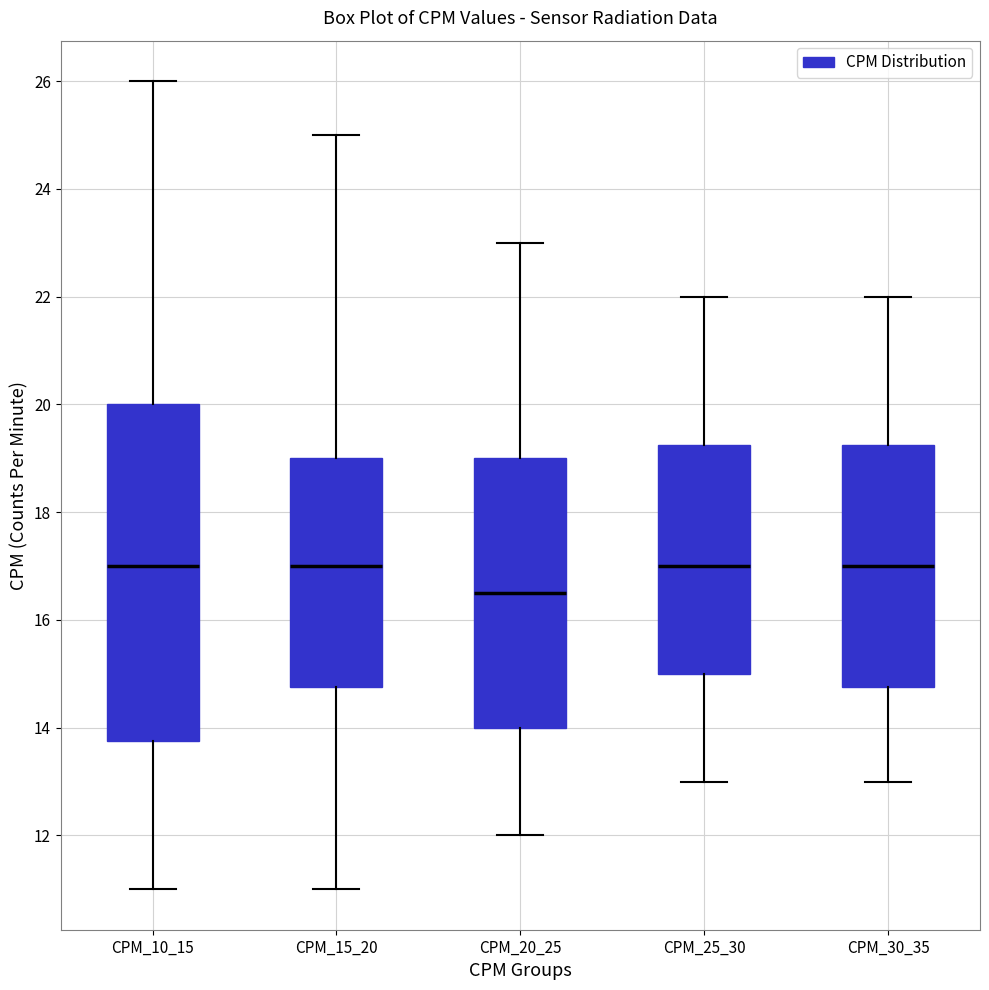

Reading left to right, transcribe this box plot: for each box, give where its median line is, the range the box spans, and where its two whiskers end, as read against the y-axis. The values are not printed on the chart, so give them approximately, as read against the axis.

CPM_10_15: median 17.0, box 13.8 to 20.0, whiskers 11.0 to 26.0
CPM_15_20: median 17.0, box 14.8 to 19.0, whiskers 11.0 to 25.0
CPM_20_25: median 16.6, box 14.0 to 19.0, whiskers 12.0 to 23.0
CPM_25_30: median 17.0, box 15.0 to 19.2, whiskers 13.0 to 22.0
CPM_30_35: median 17.0, box 14.8 to 19.2, whiskers 13.0 to 22.0